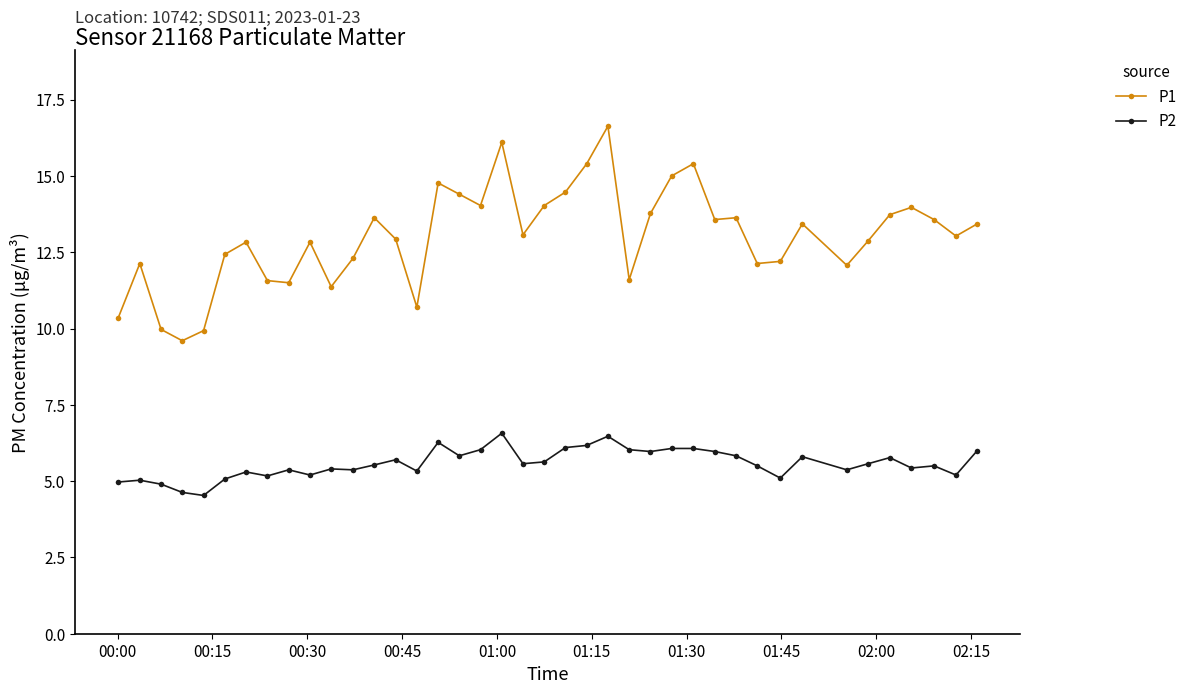

Which series has the widest spread of values?

P1